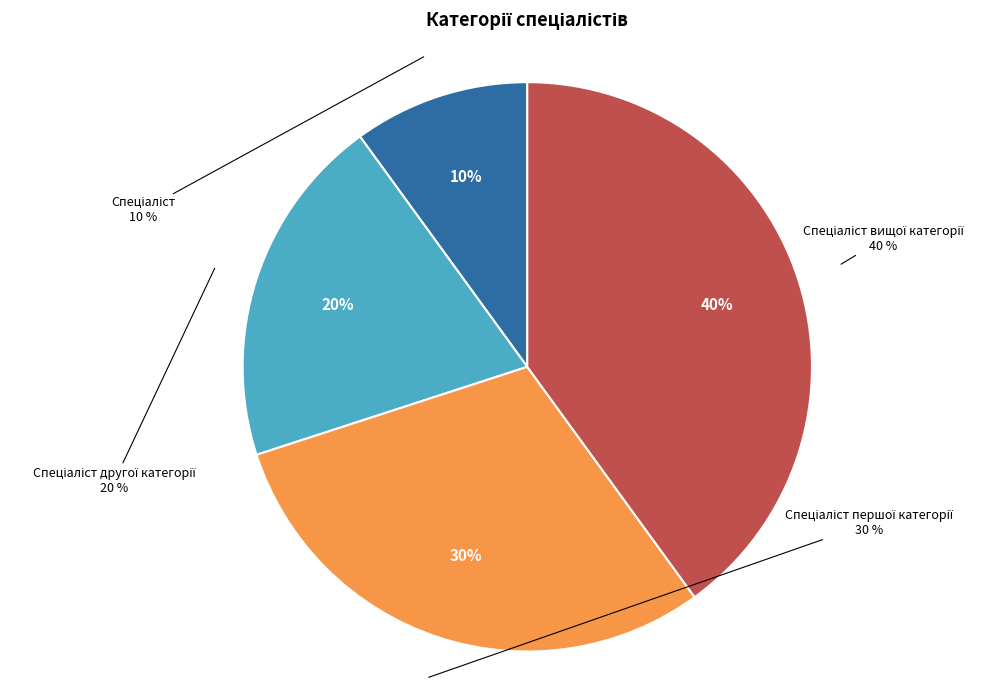

What portion of the pie excludes Спеціаліст першої категорії?

70.0%